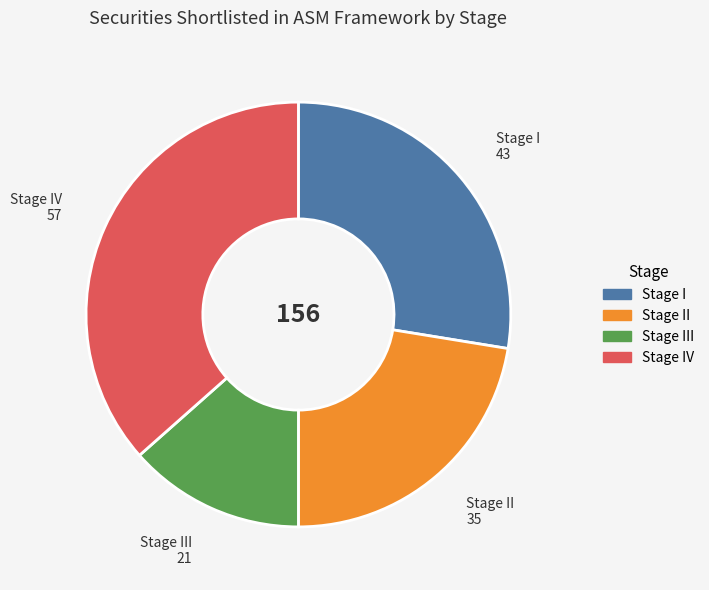

Is there a majority slice in this chart?

No